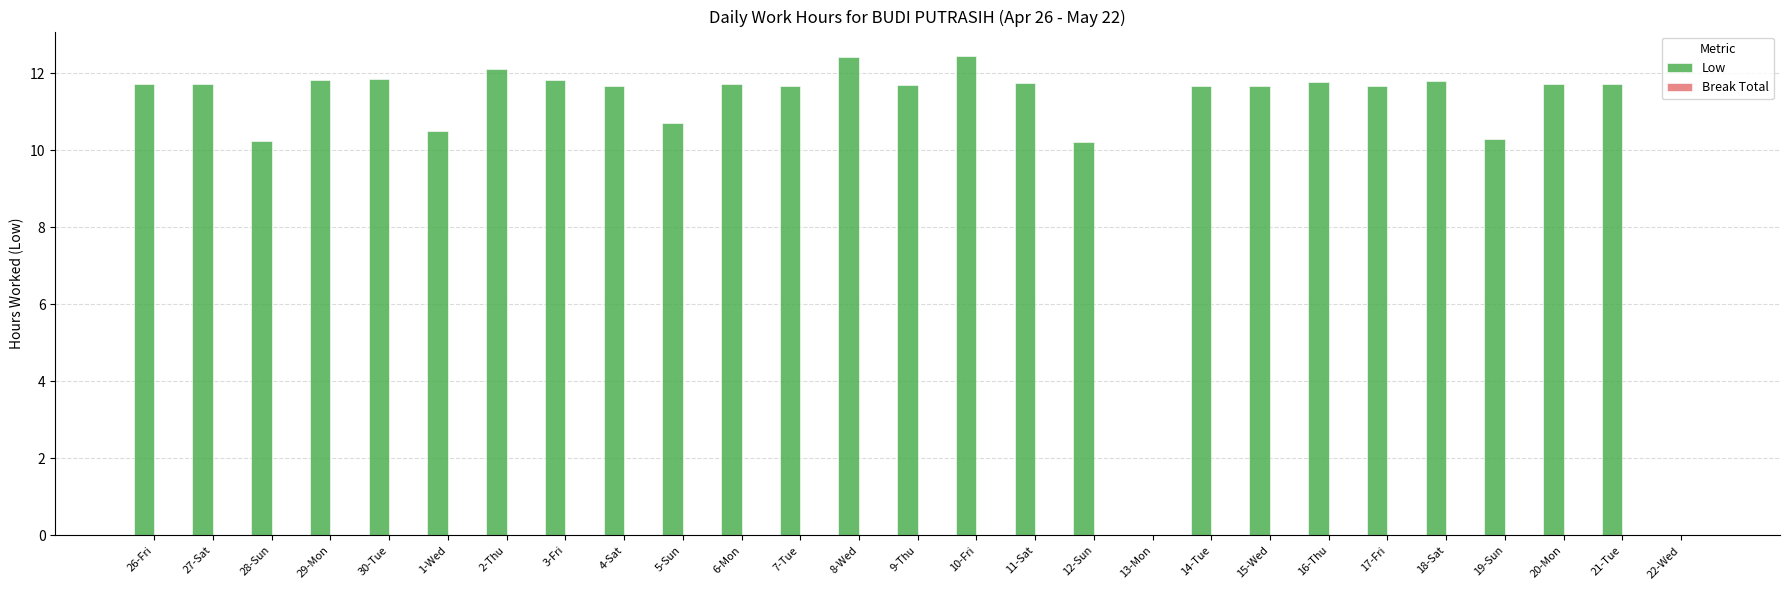

Approximately how many times larger is the value at 7-Tue compared to 4-Sat?

1.0